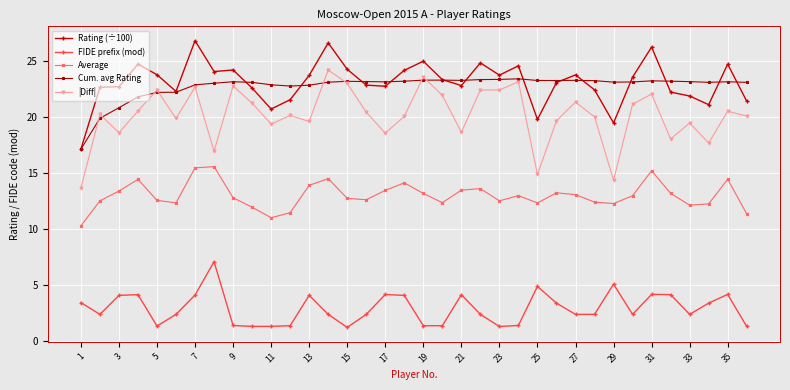

At how many categories does at least one series exceed 12?

36